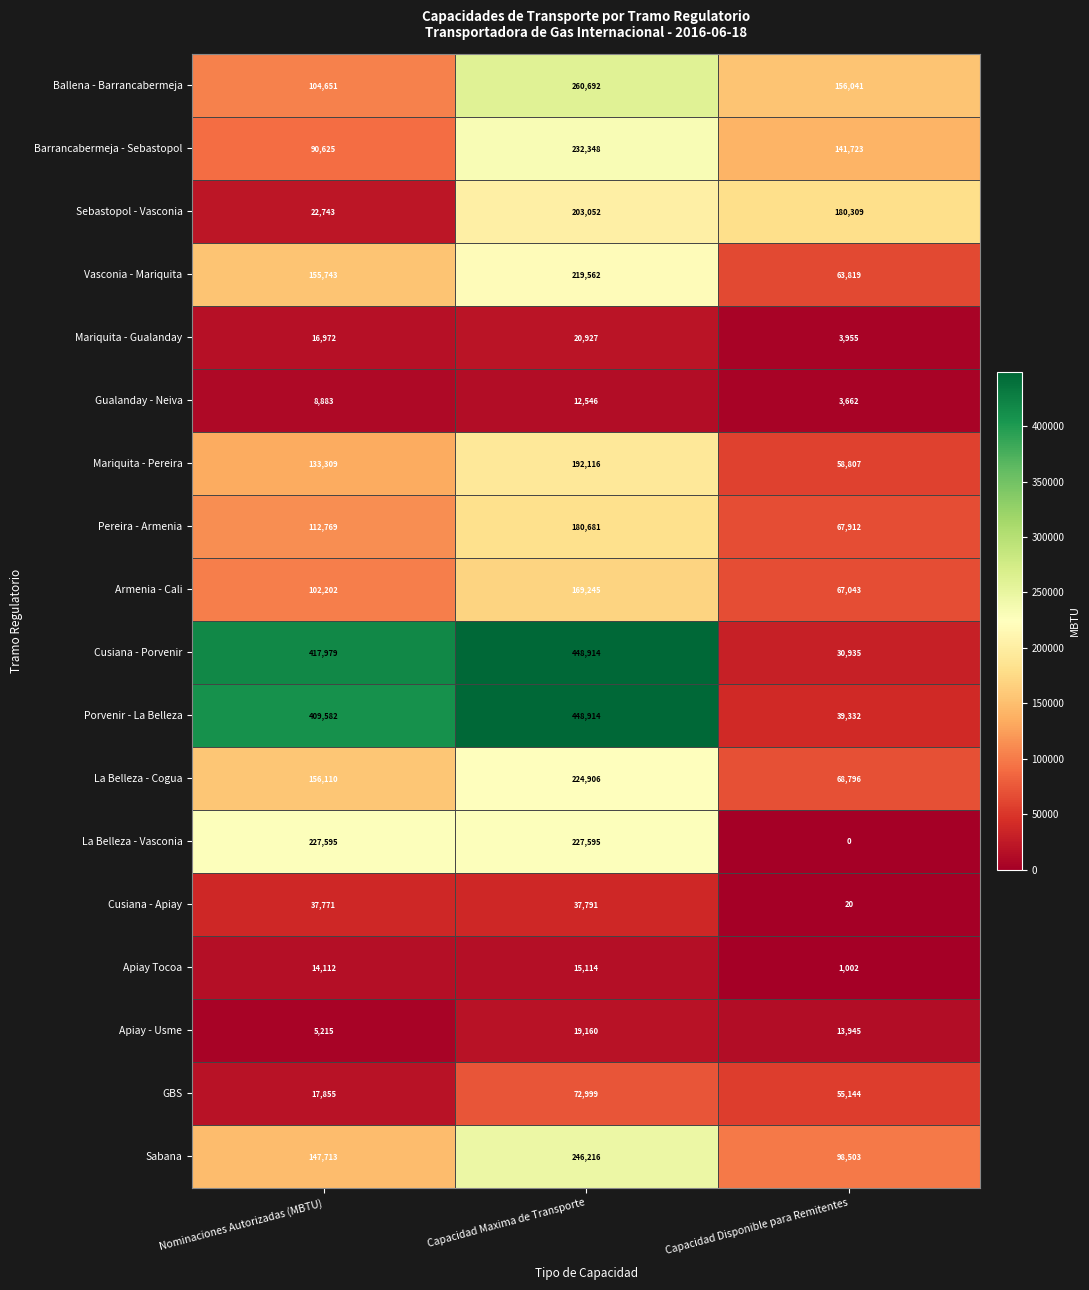

List the labels in order of Porvenir - La Belleza value, largest first.

Capacidad Maxima de Transporte, Nominaciones Autorizadas (MBTU), Capacidad Disponible para Remitentes